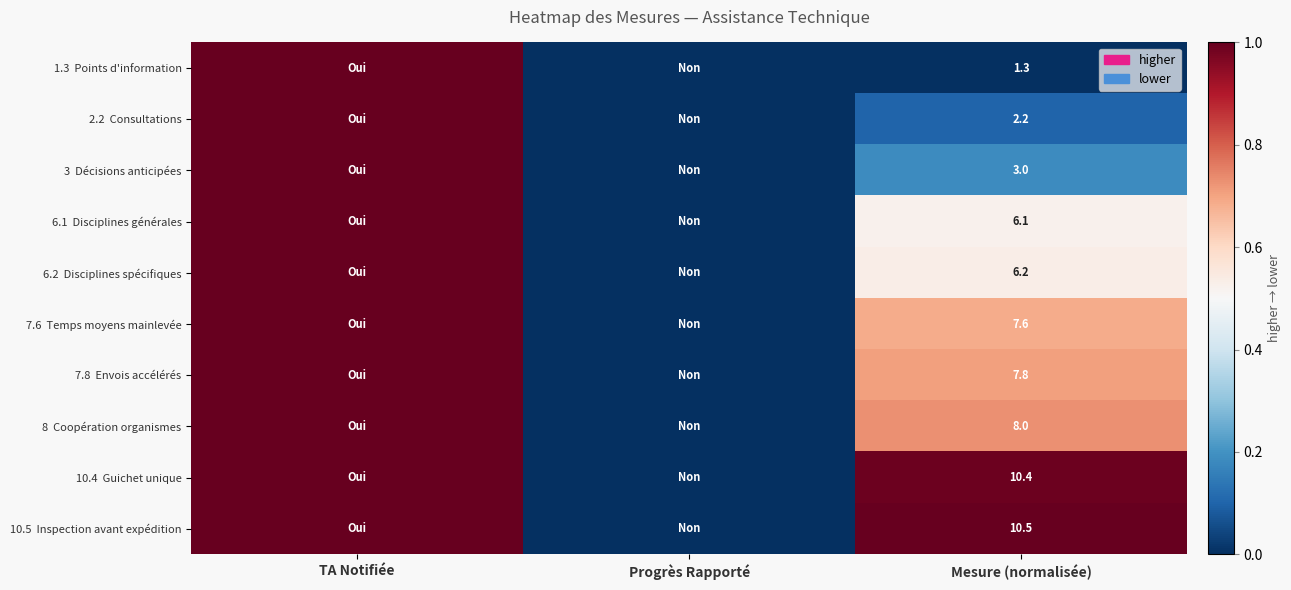

What is the total value across all series at Mesure (normalisée)?

63.1